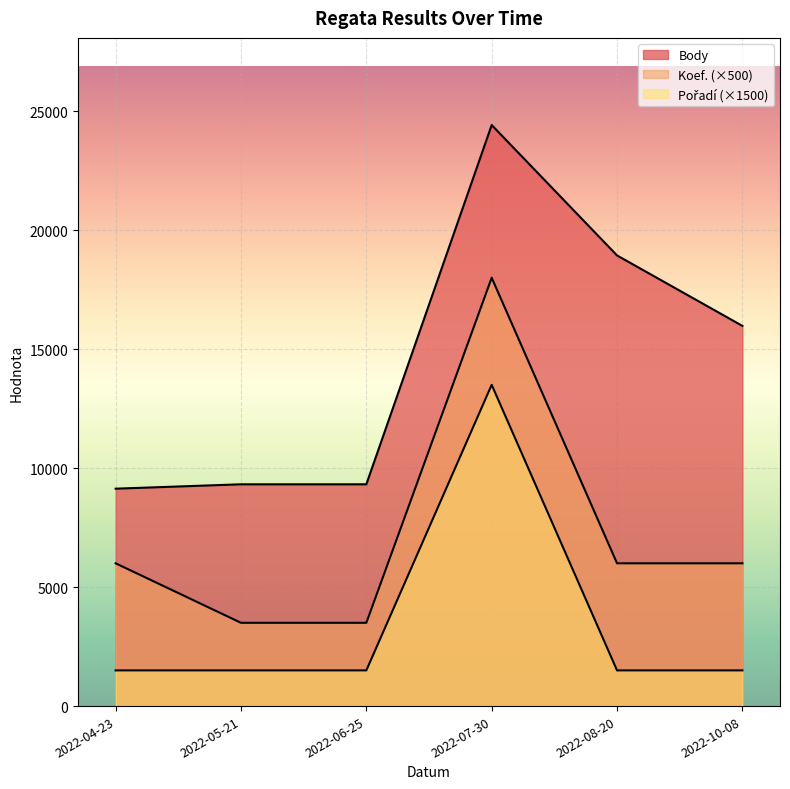

What is the average value of the Koef. series?

7167